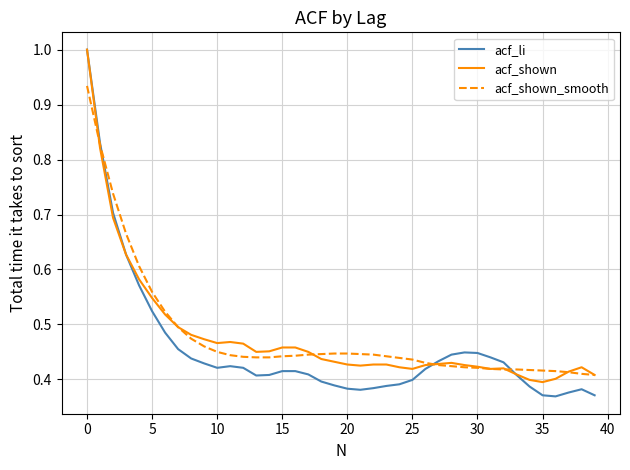

Which series has the widest spread of values?

acf_li